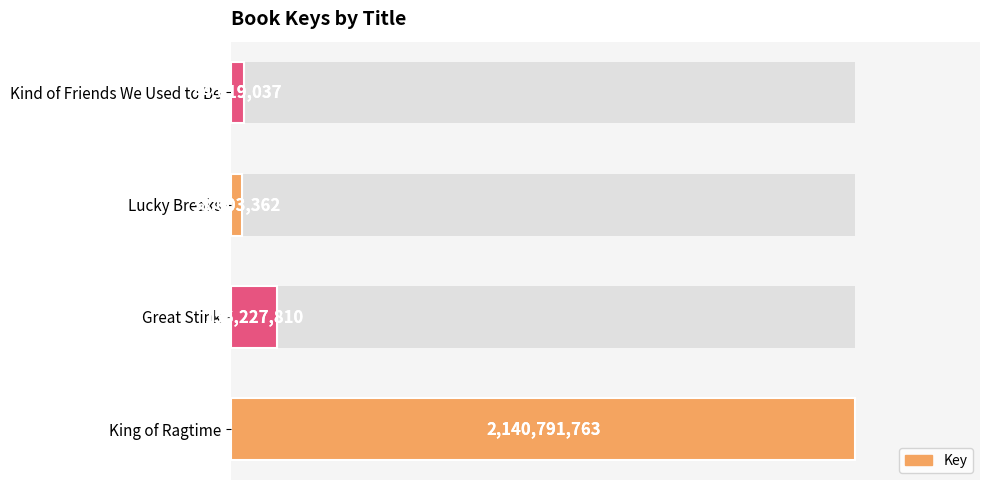

What is the ratio of the value at King of Ragtime to the value at Lucky Breaks?

55.5